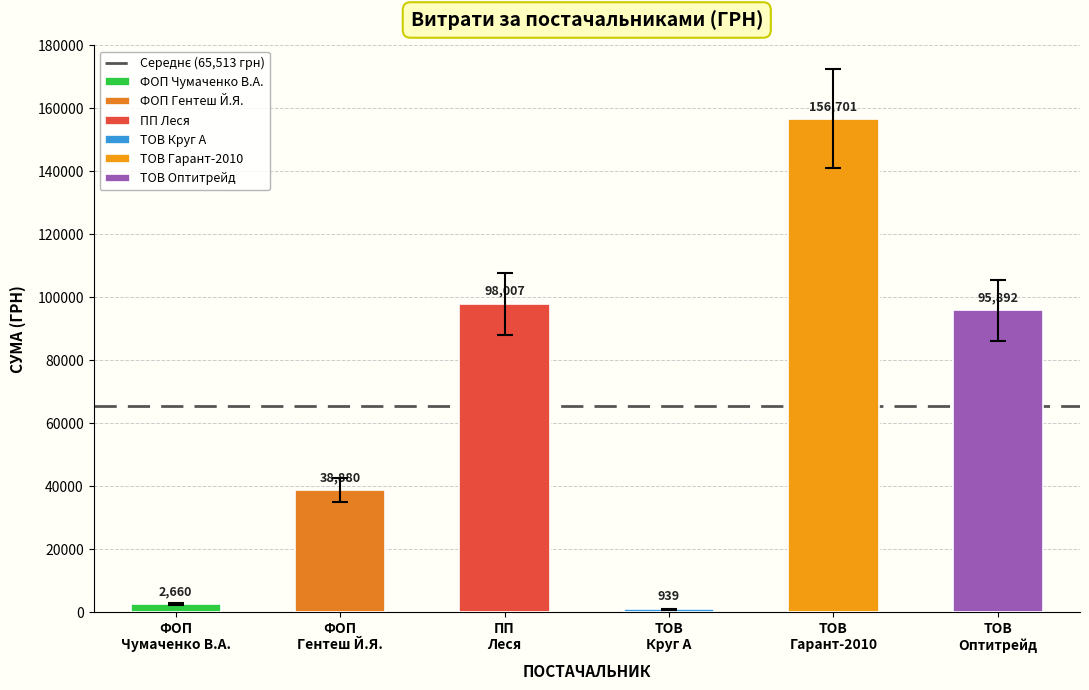

Are the bars horizontal?

No